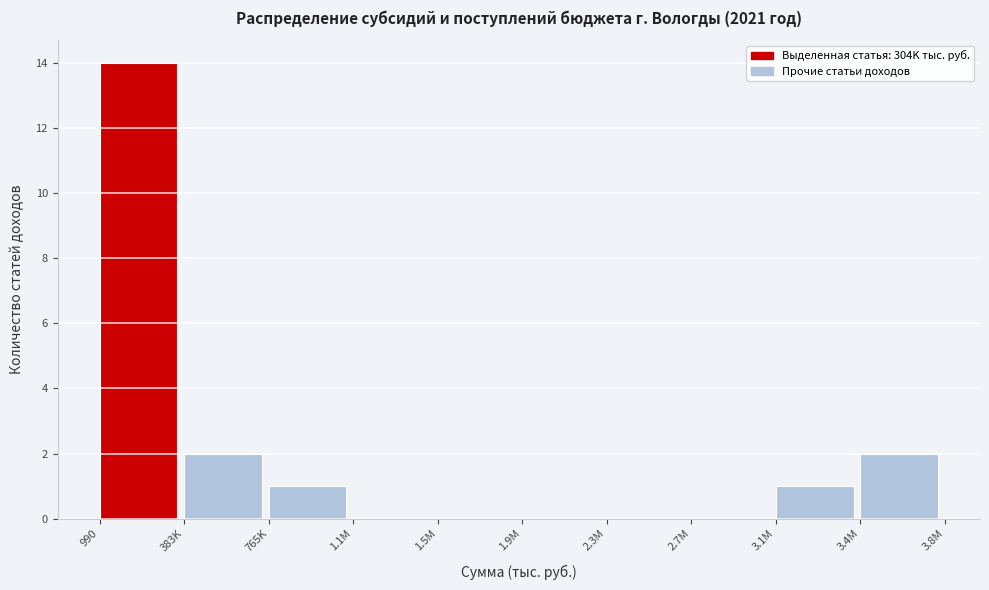

Reading left to right, transcribe all the data shown in this chart.

990=14	383K=2	765K=1	1.1M=0	1.5M=0	1.9M=0	2.3M=0	2.7M=0	3.1M=1	3.4M=2